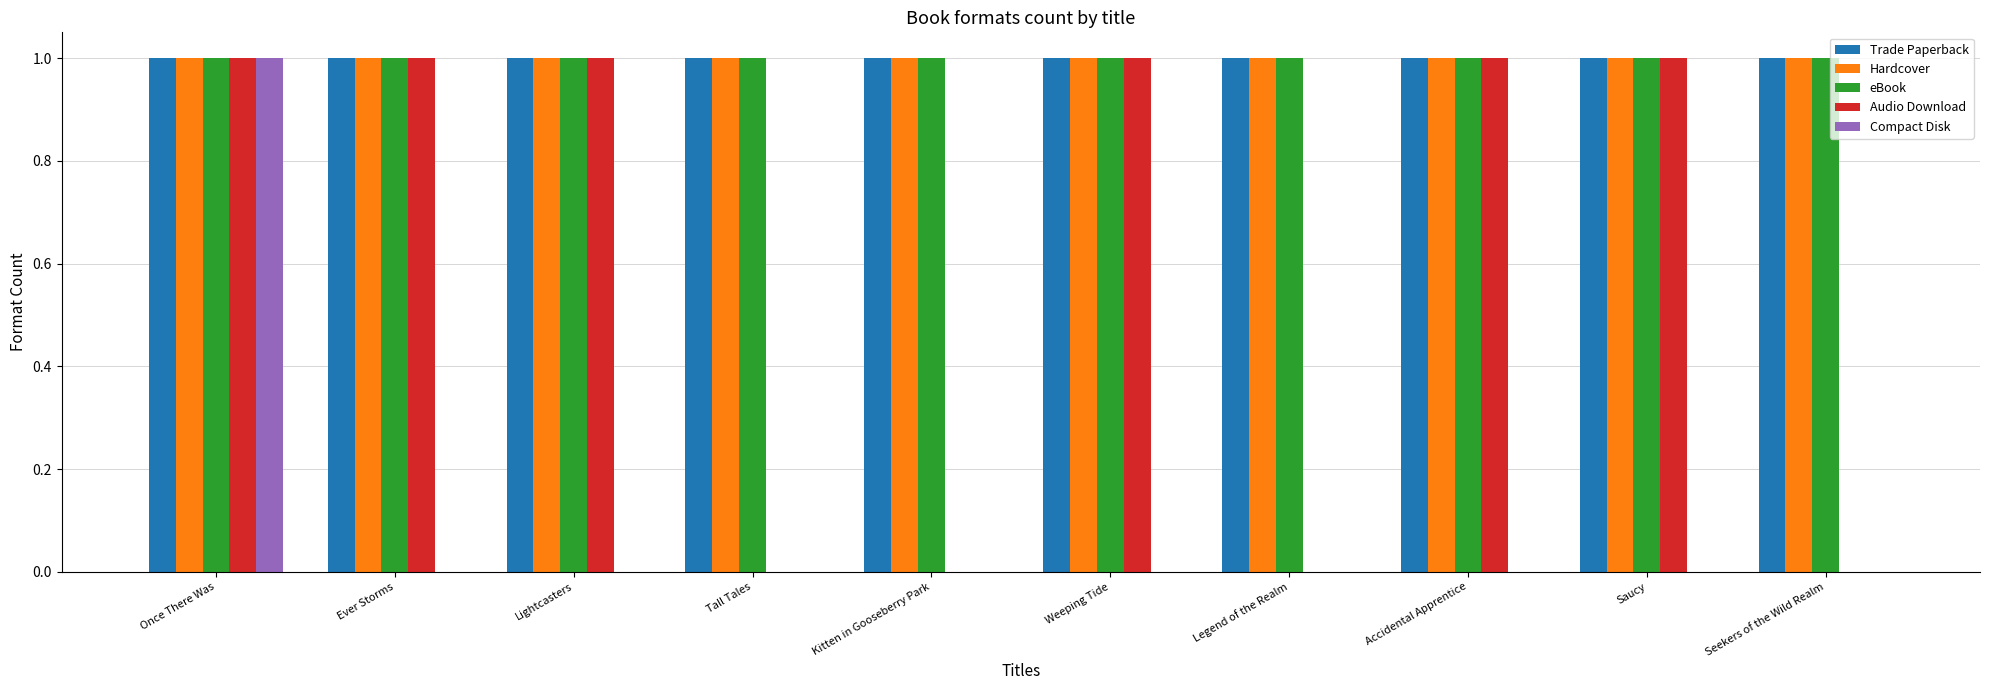

At which category is the sum across all series the highest?

Once There Was